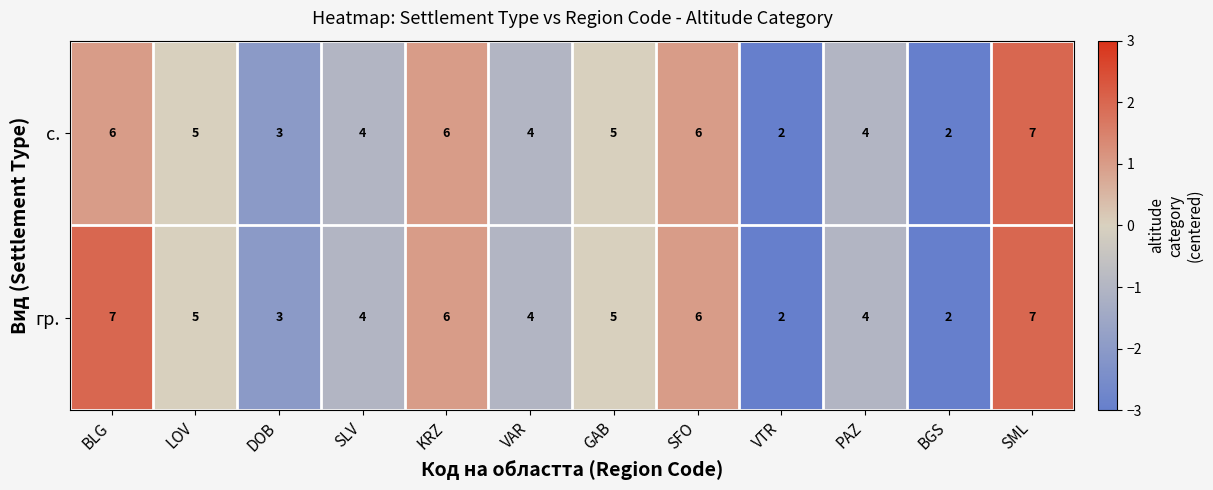

What is the difference between the maximum and minimum values in the с. series?

5